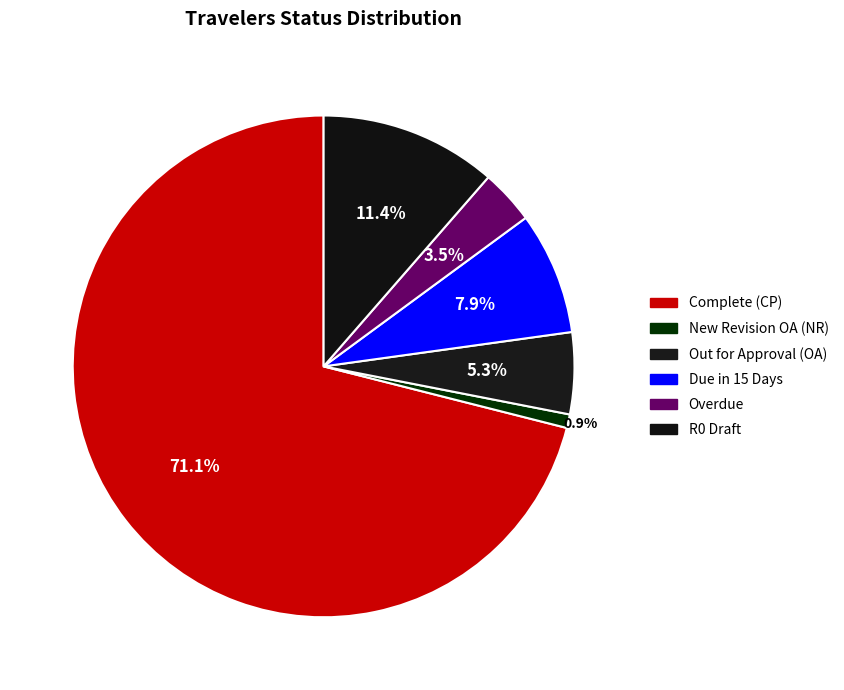

How many segments does this pie chart have?

6